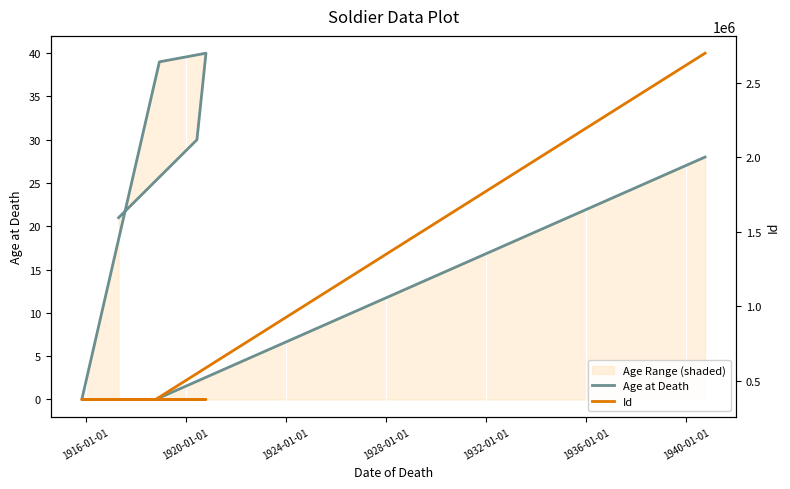

Which label corresponds to the smallest value in the chart?

1916-01-01